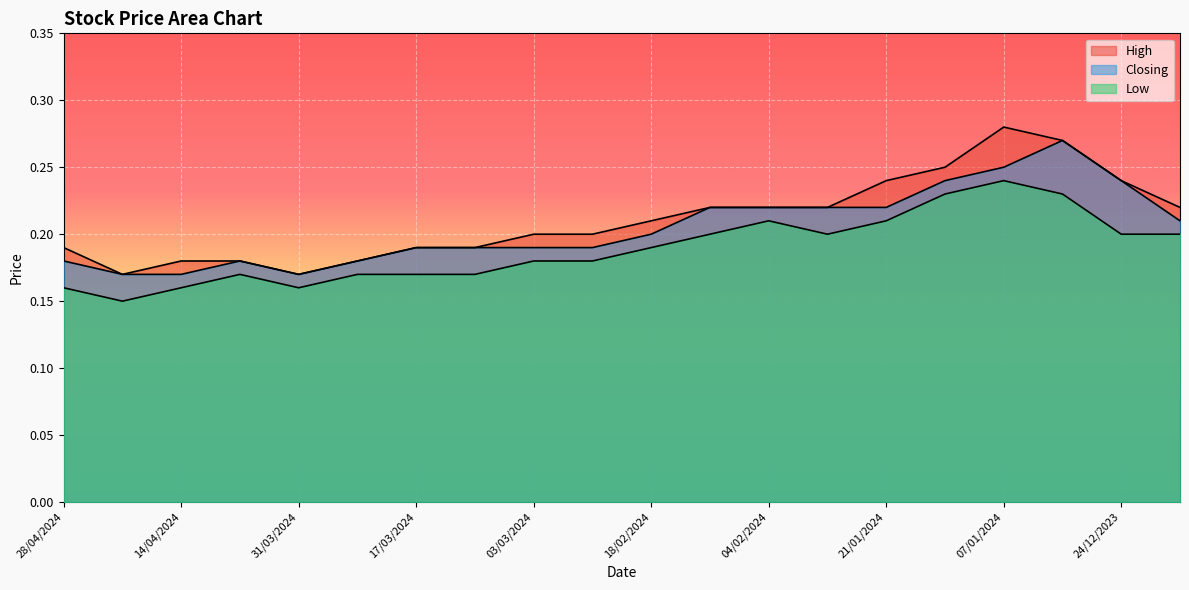

True or false: Closing has more than 1 interior local peaks.

True